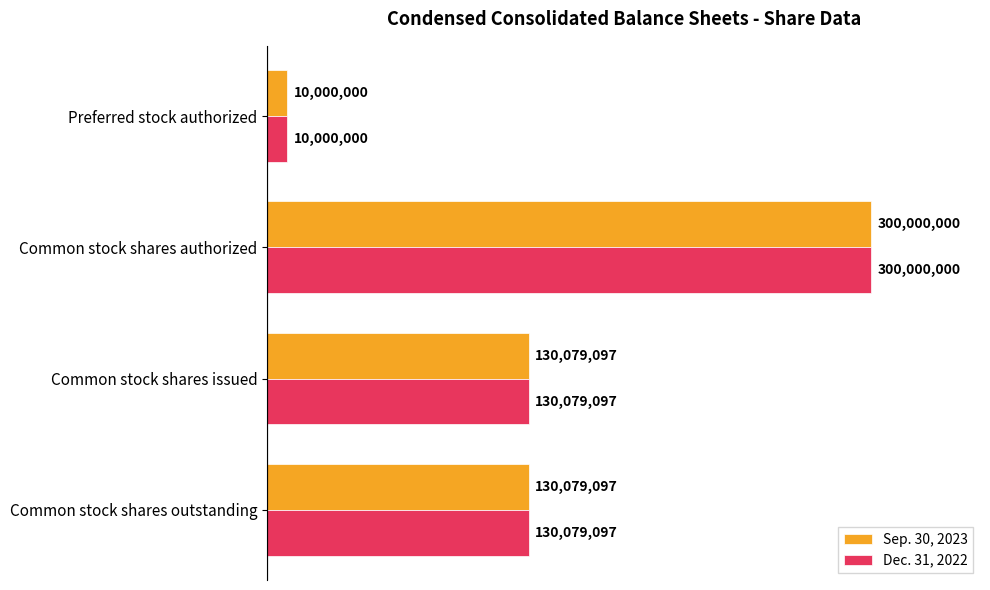

What are all the series names shown in the legend?

Sep. 30, 2023, Dec. 31, 2022